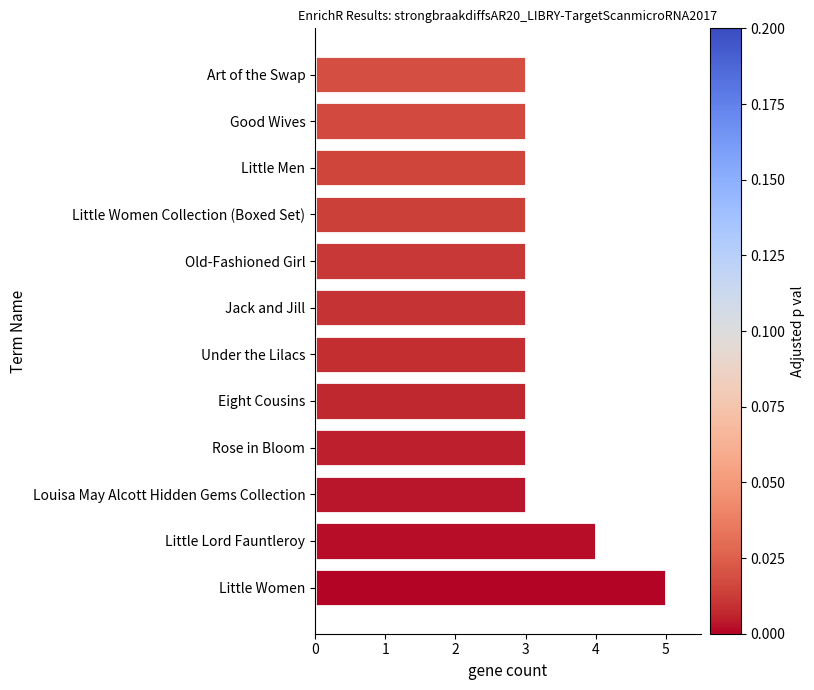

What is the sum of the values at Art of the Swap and Jack and Jill?

6